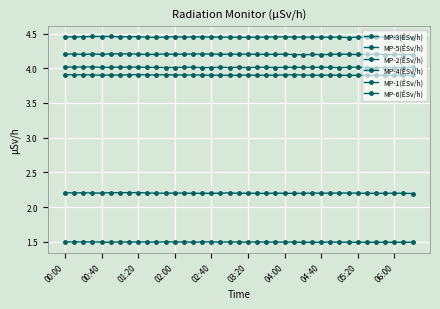

Does the chart have visible grid lines?

Yes